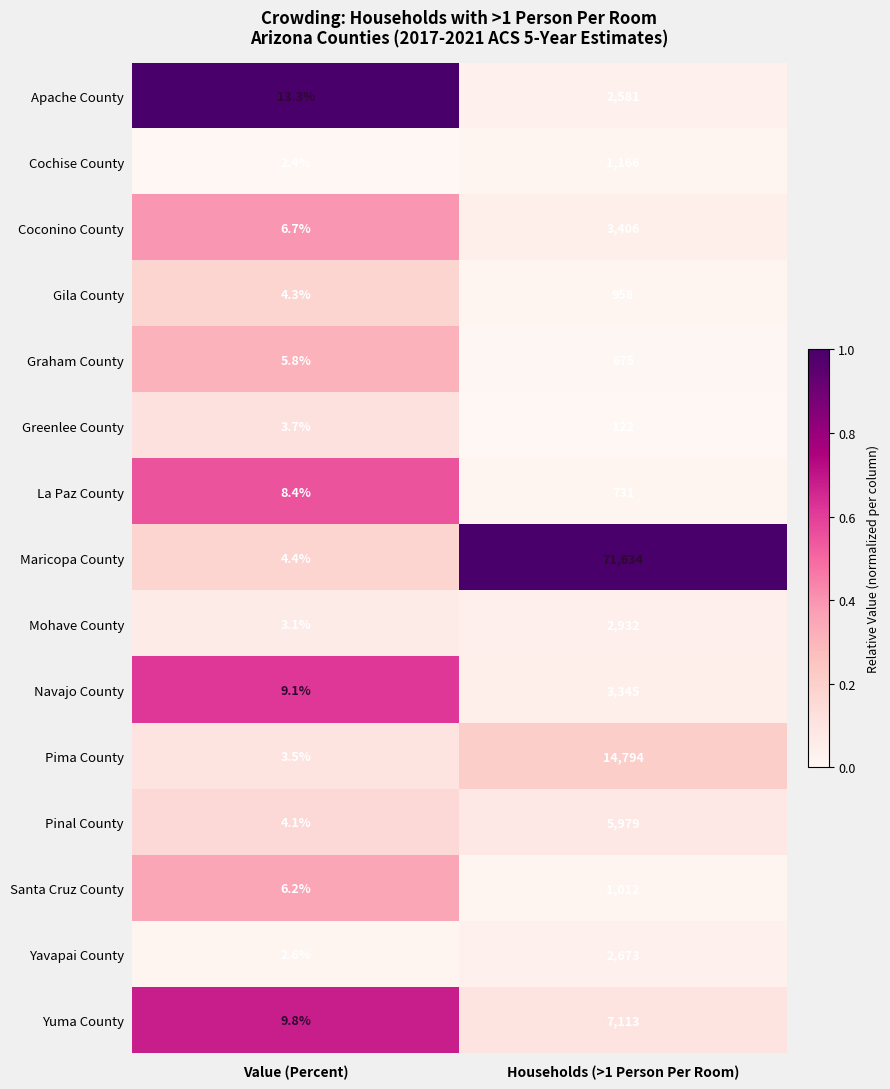

Which category has the lowest value across all series?

Value (Percent)